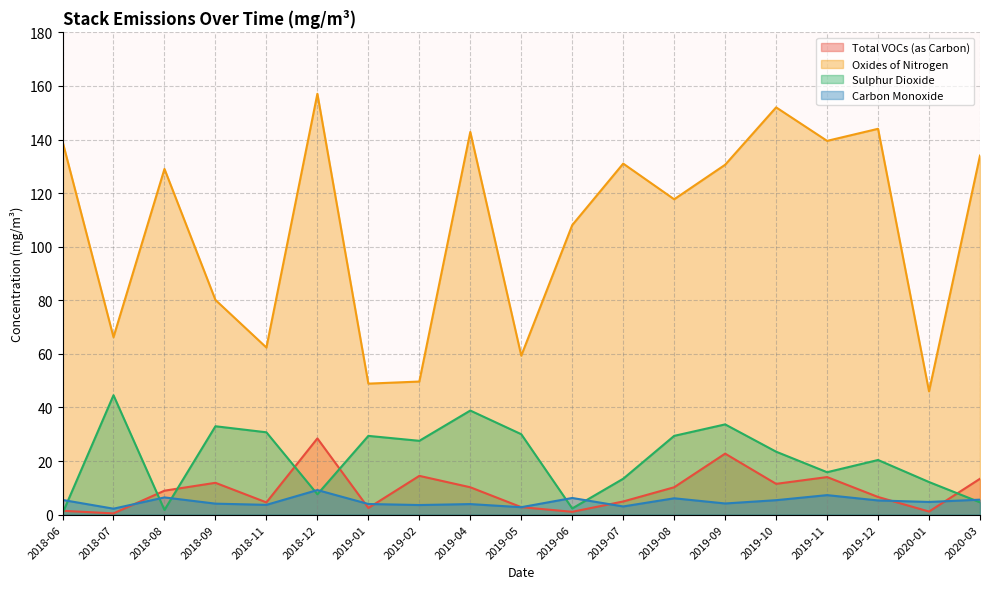

Which series has the largest total across all categories?

Oxides of Nitrogen